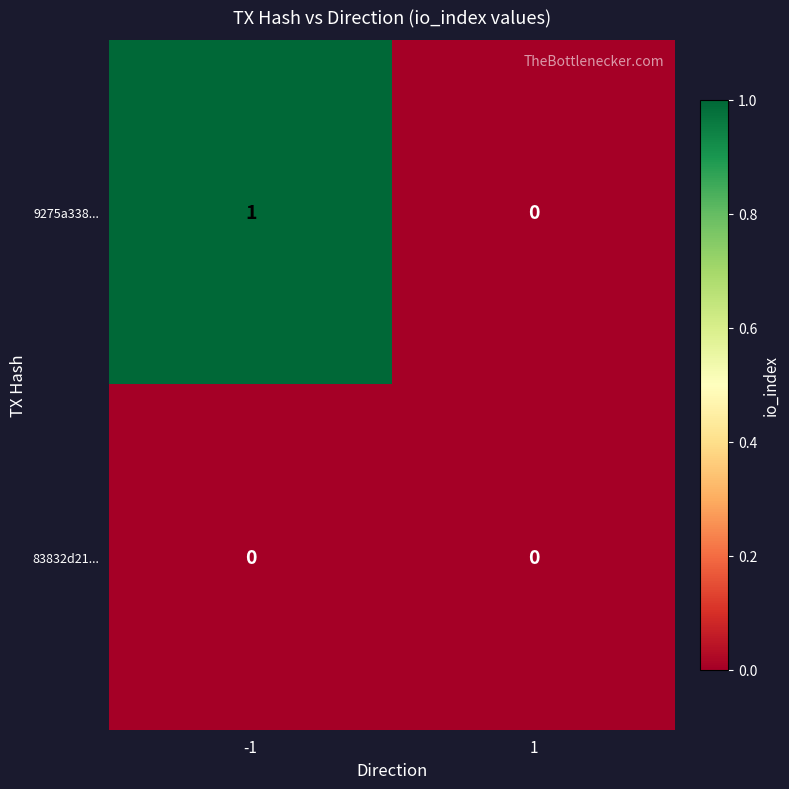

Which series has the largest total across all categories?

9275a338...